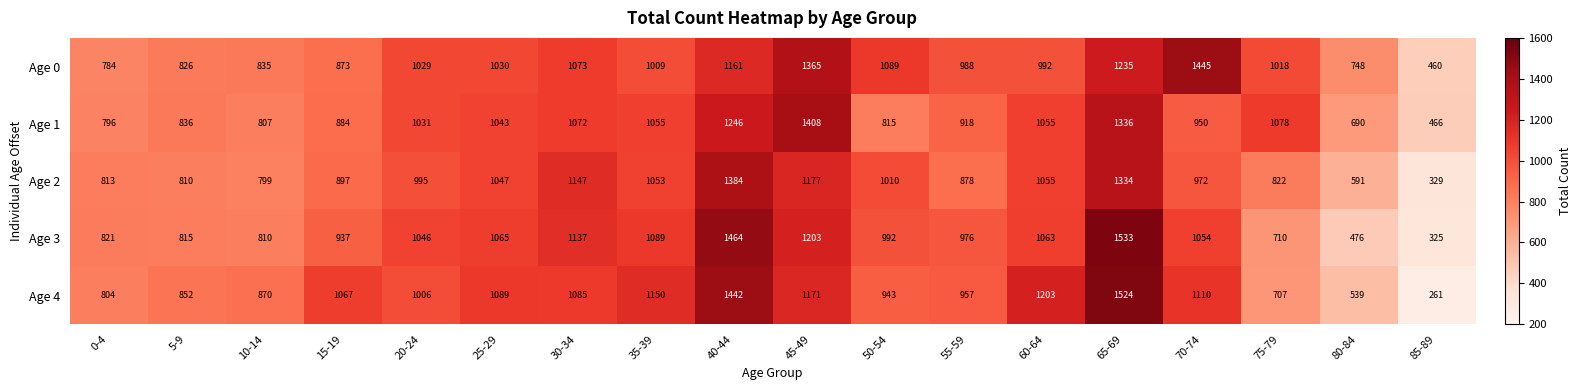

What value does the Age 3 series have at 70-74, to the nearest 100?

1100